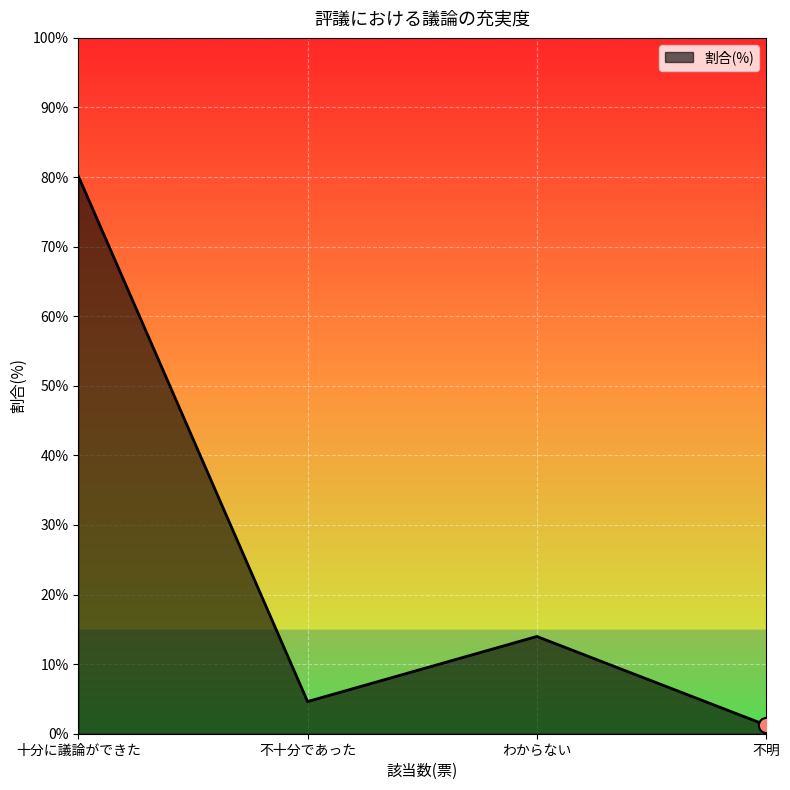

Between 十分に議論ができた and 不十分であった, which is larger?

十分に議論ができた